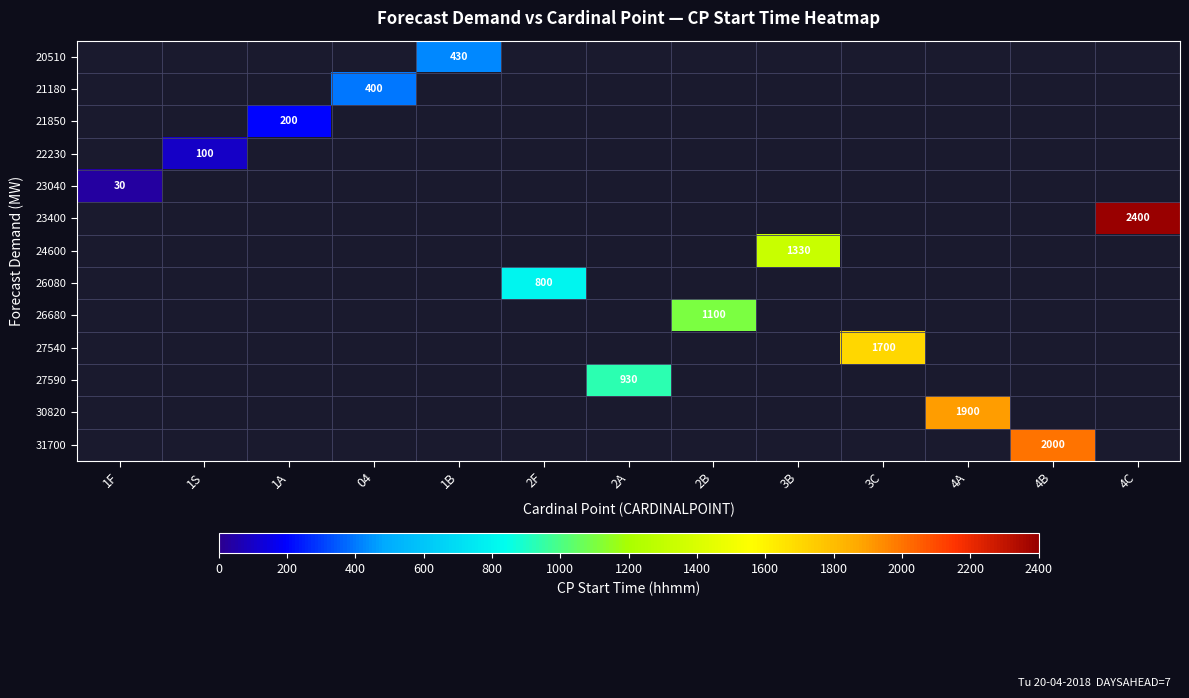

The value of 27590 at 2A is 1296. True or false?

False